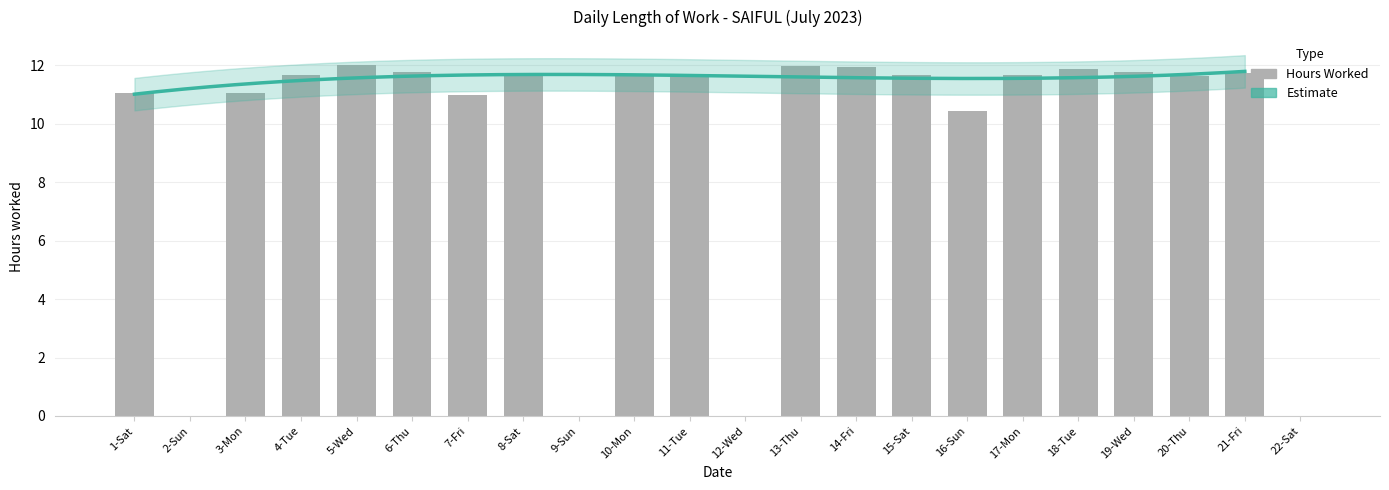

At which label does the data first exceed 11?

1-Sat